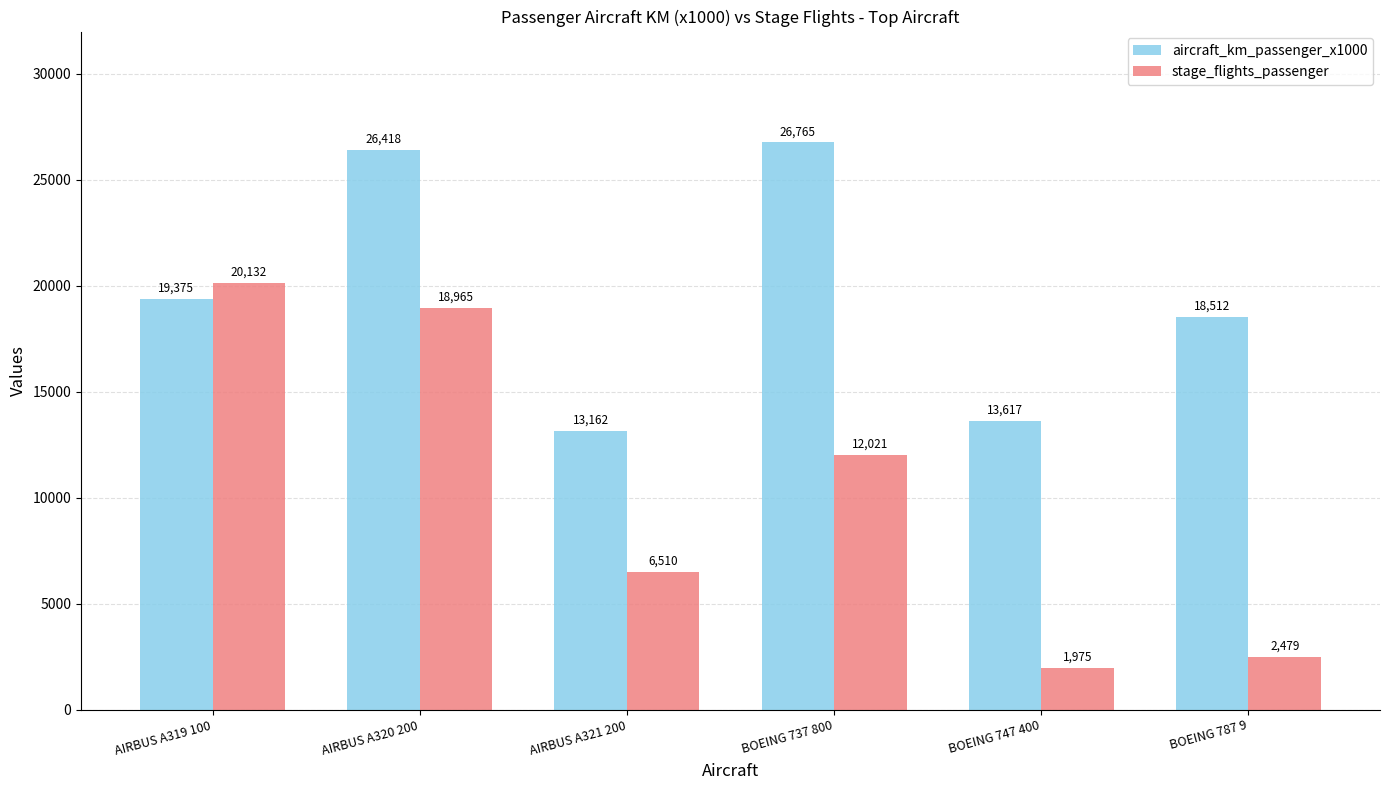

What is the difference between the maximum and minimum values in the aircraft_km_passenger_x1000 series?

13603